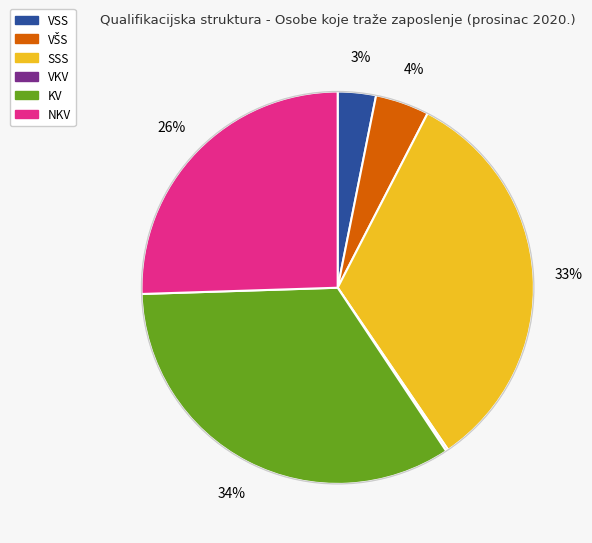

What percentage is the KV slice, to the nearest percent?

34%